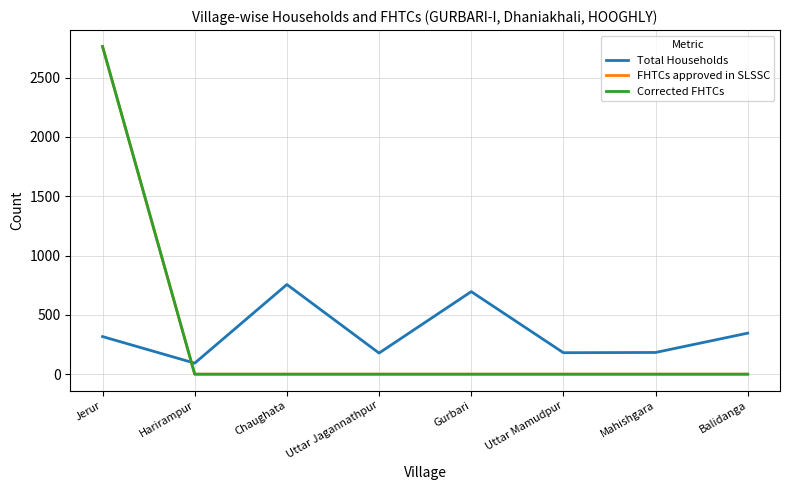

Does the chart display data point markers on the line(s)?

No